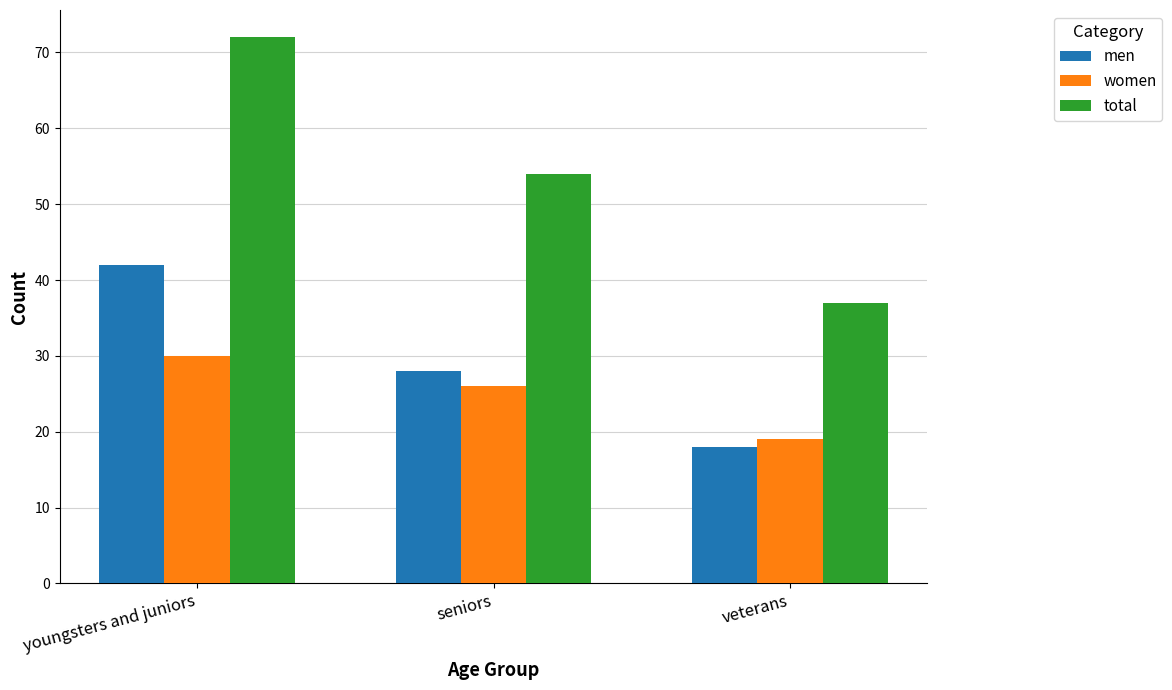

What is the smallest value displayed?

18